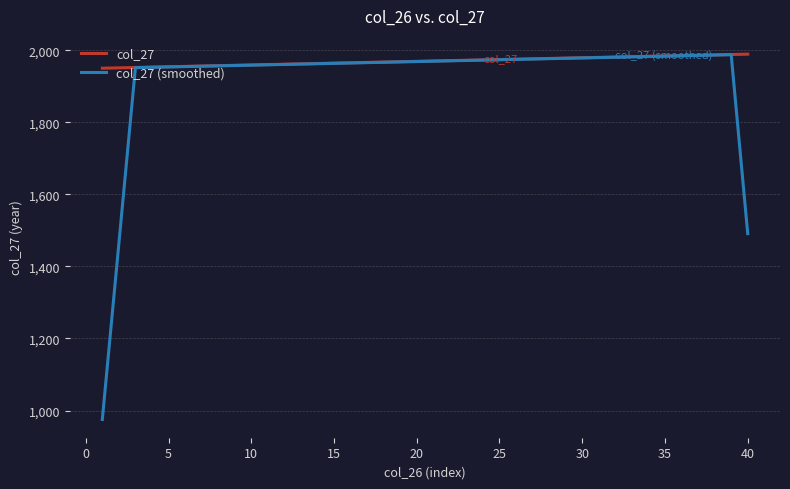

What is the maximum value shown in the chart?

1989.0